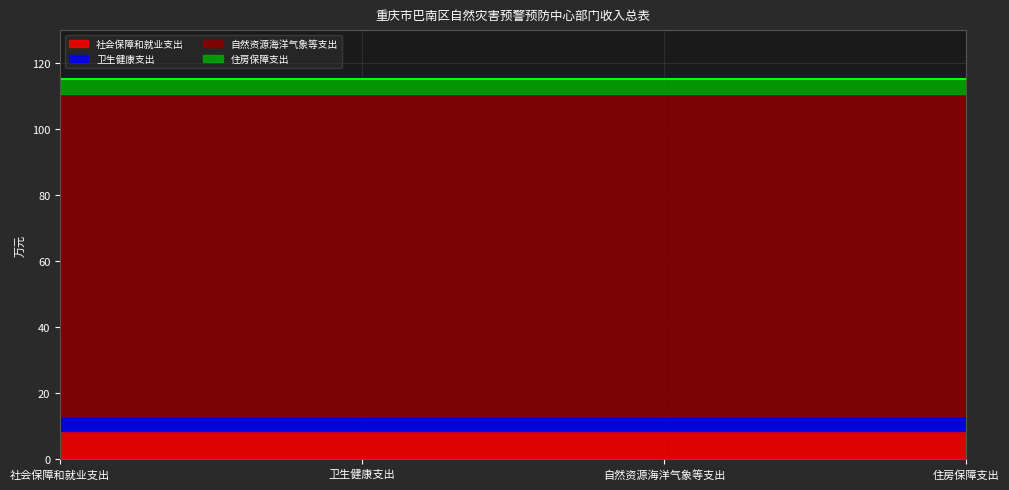

Which series has the largest total across all categories?

自然资源海洋气象等支出